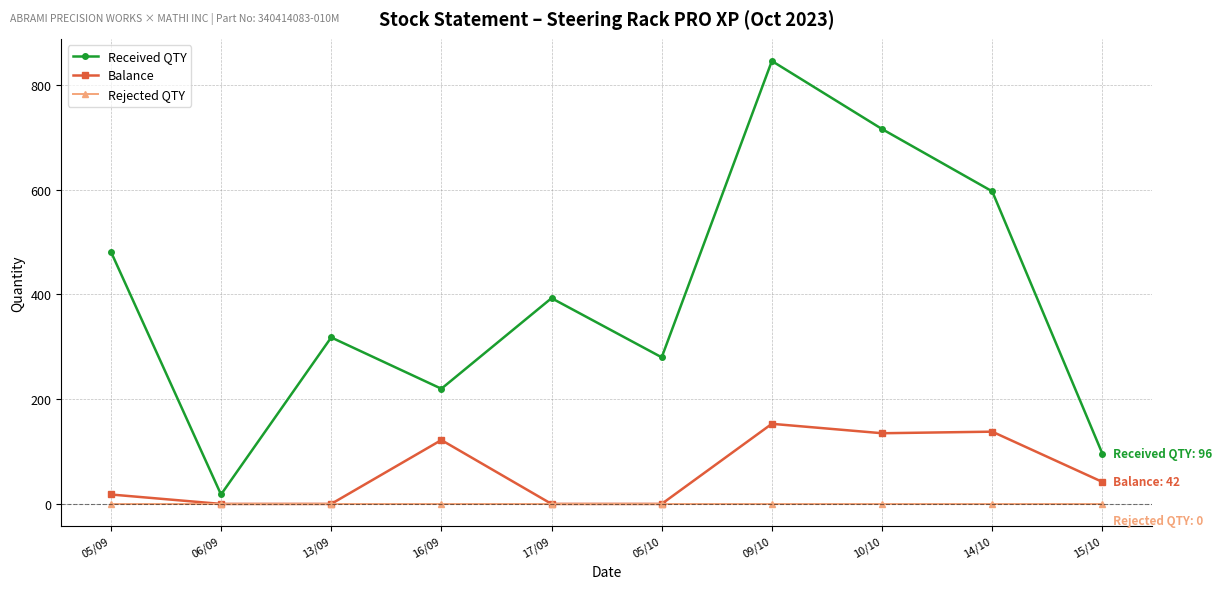

What is the maximum value shown in the chart?

846